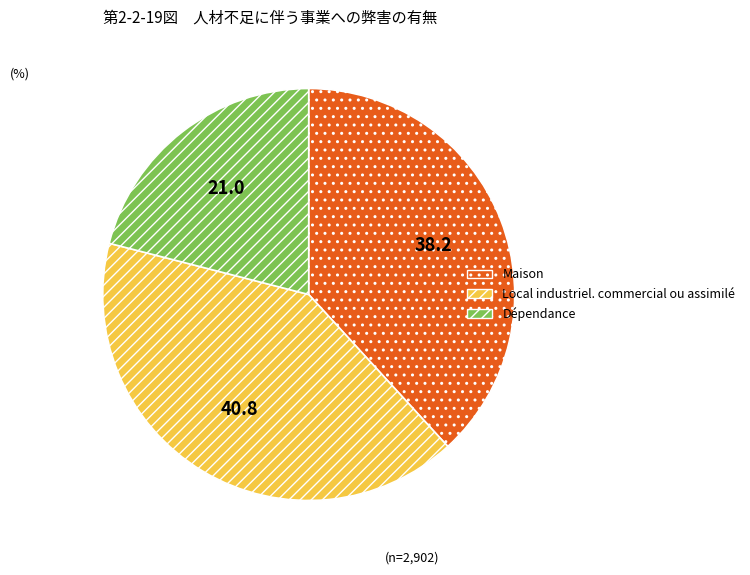

Do Dépendance and Maison together represent more than half of the pie?

Yes